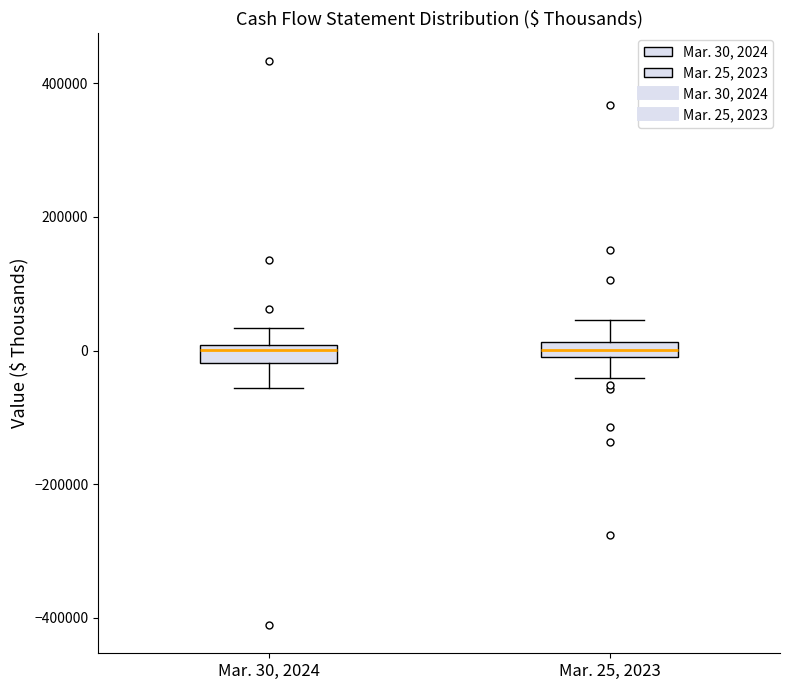

Where is the upper edge of the box for Mar. 25, 2023 on the y-axis? The values are not printed on the chart, so give them approximately, as read against the axis.

20000